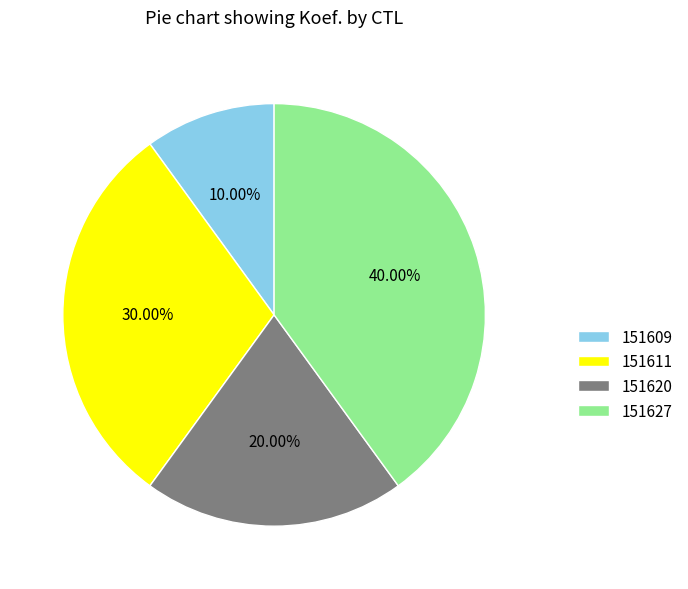

The 151611 slice represents 30% of the pie. True or false?

True